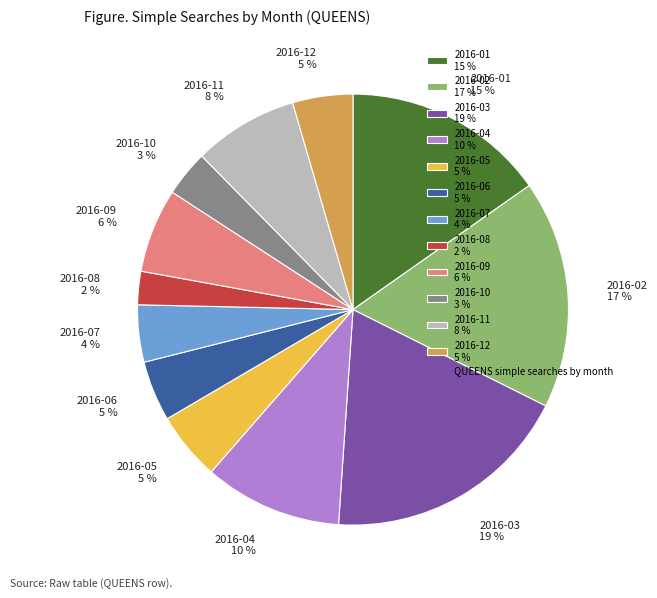

To the nearest percent, what is the difference between the 2016-05 5 % and 2016-10 3 % slice percentages?

2%